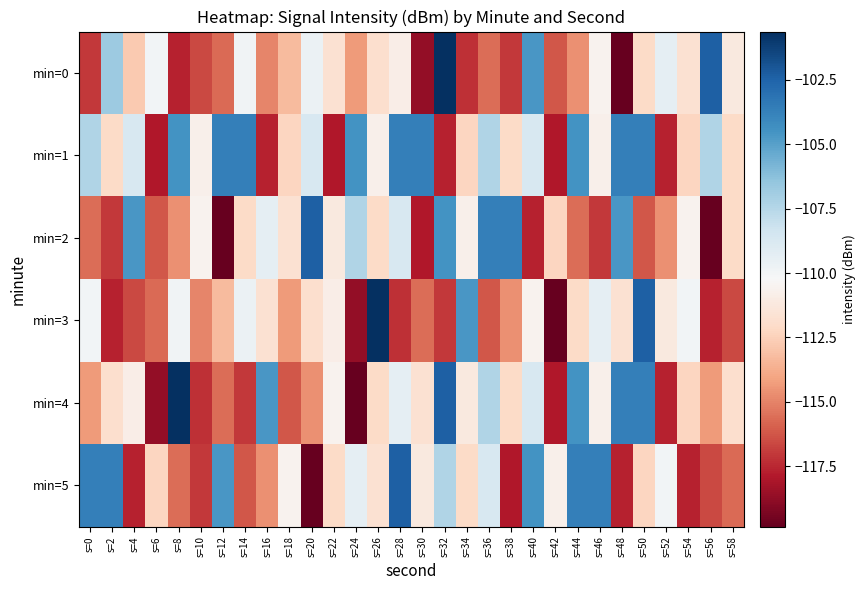

What is the maximum value shown in the chart?

-100.6